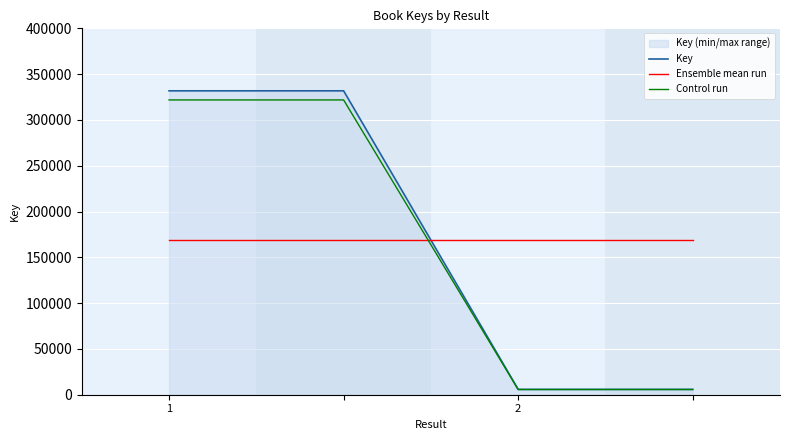

How many intersections are there between Ensemble mean run and Key?

1